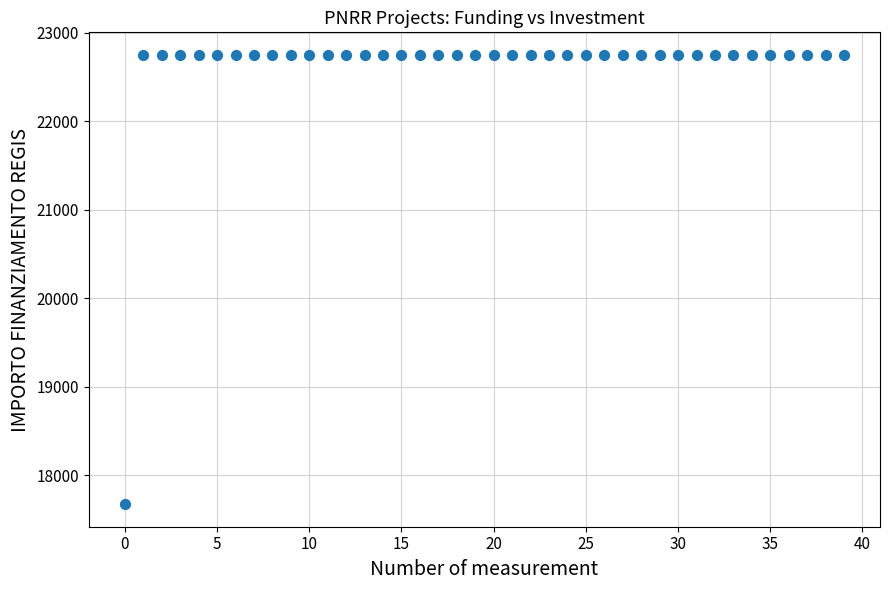

What is the range of Y values (max minus min)?

5075.2